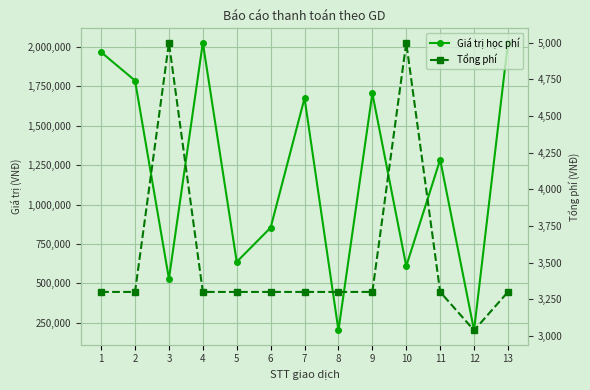

The Giá trị học phí series shows 202500 at 12. True or false?

True